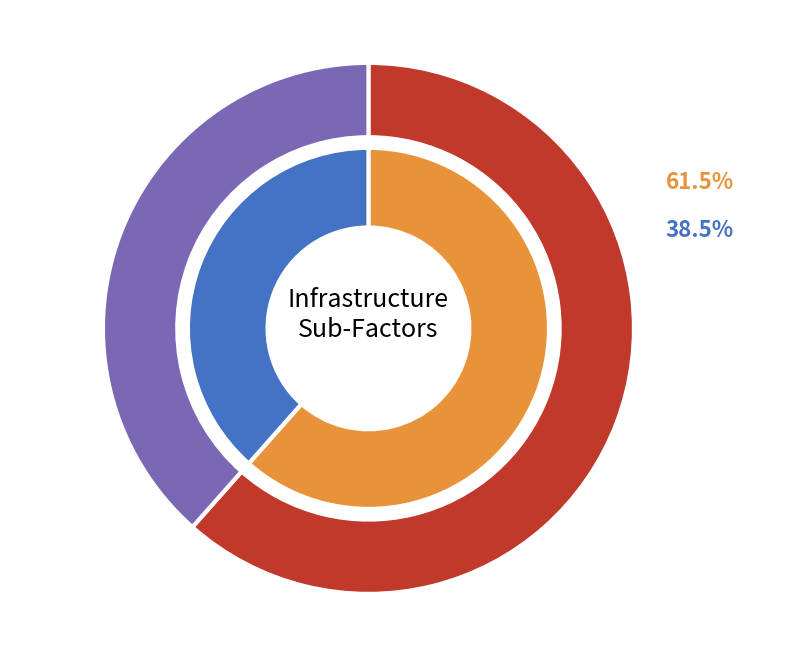

To the nearest percent, what portion does Transport Infrastructure represent?

38%